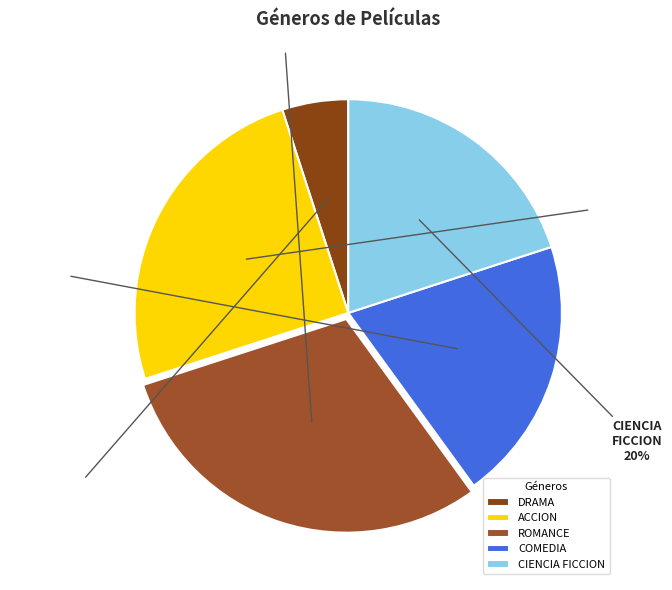

What is the largest slice in the pie chart?

ROMANCE